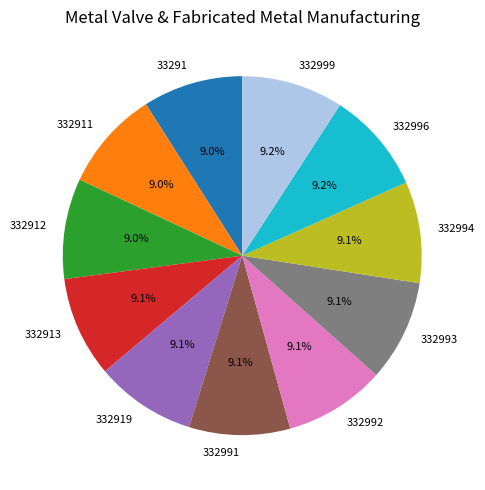

Is there any slice that represents more than half of the pie?

No